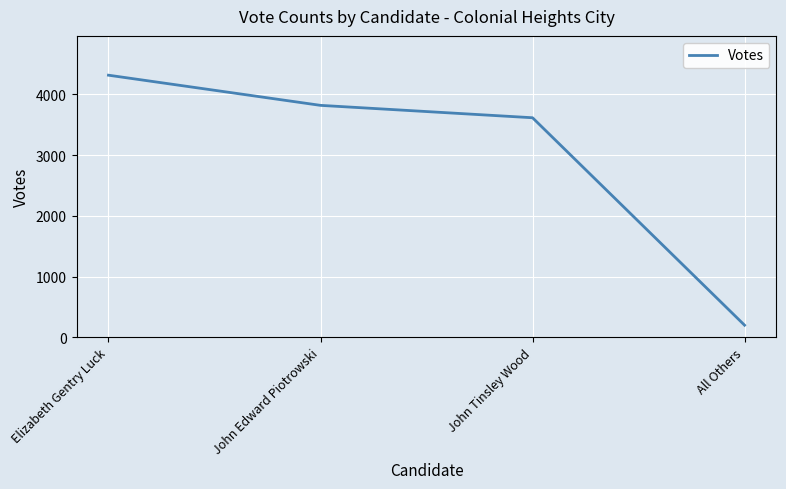

Reading left to right, list all the values displayed in this chart.

Elizabeth Gentry Luck=4316	John Edward Piotrowski=3819	John Tinsley Wood=3615	All Others=198